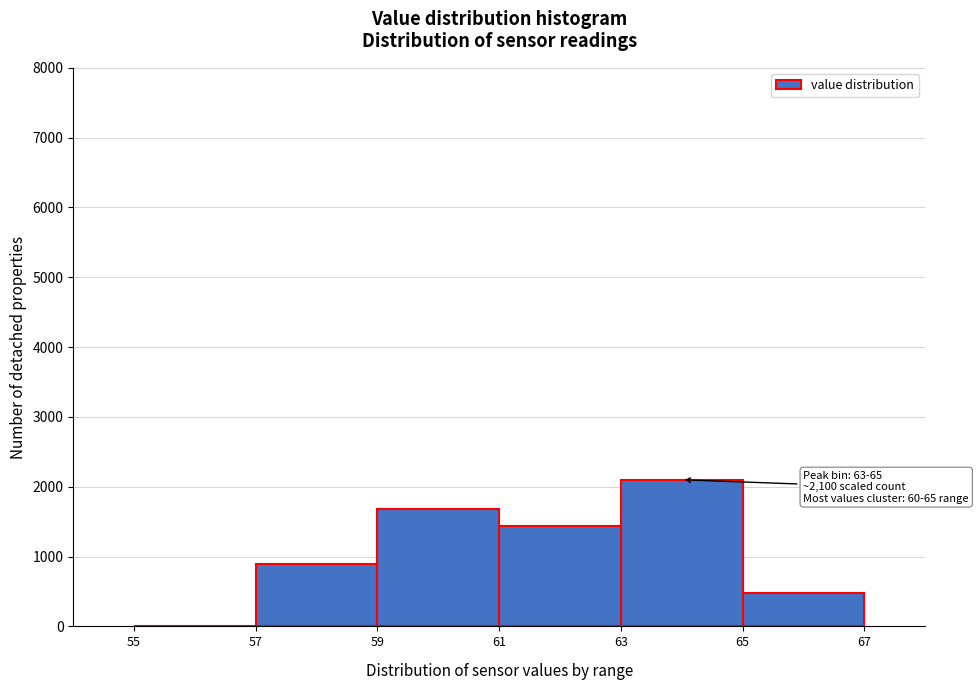

Over which range of the x-axis is the bar tallest?

63 to 65